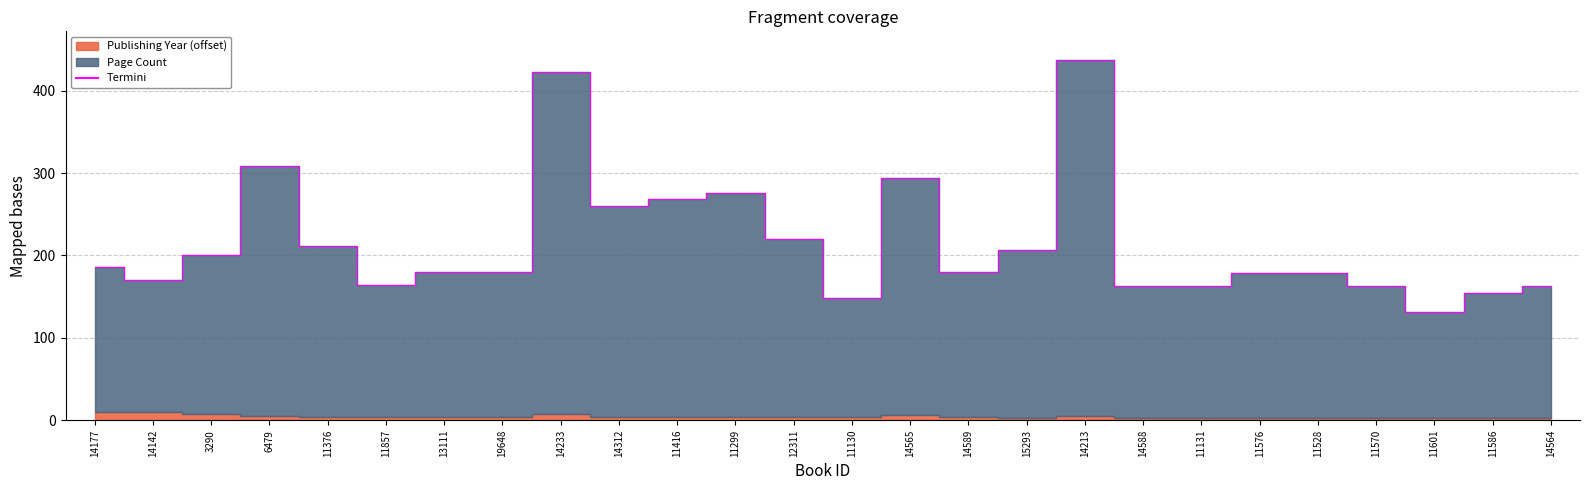

The value at 11576 is 284. True or false?

False